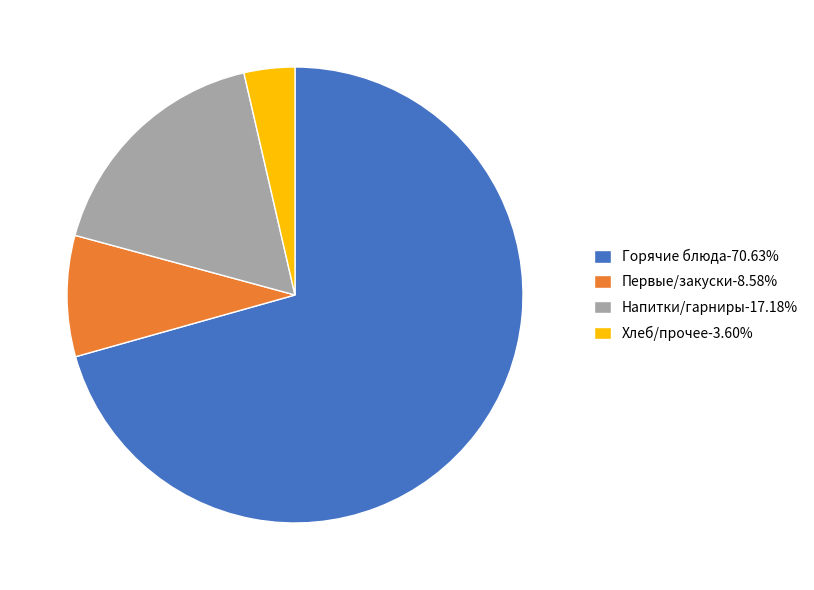

Approximately how many times larger is the value at Первые/закуски-8.58% compared to Хлеб/прочее-3.60%?

2.4